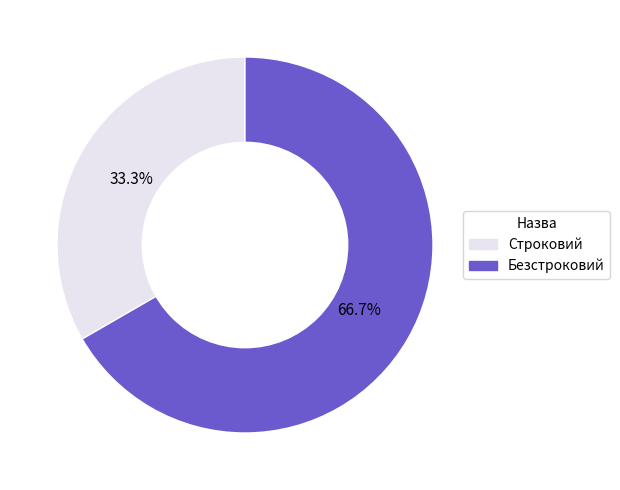

Which slice is the smallest?

Строковий